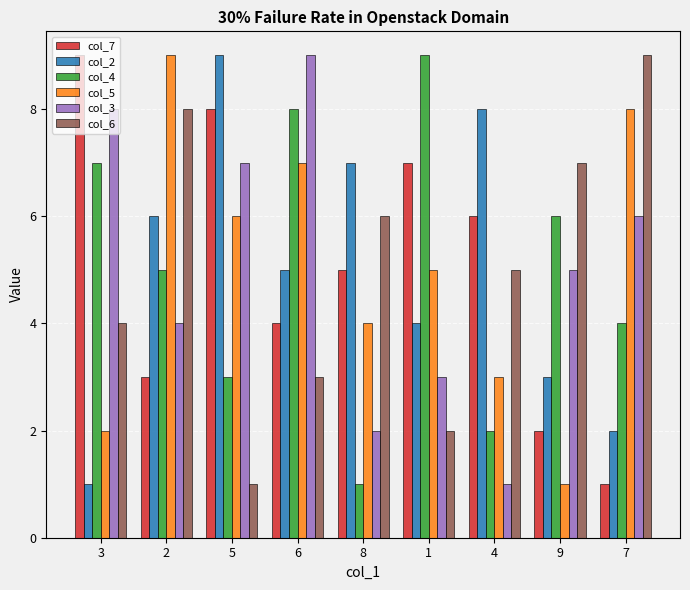

Between 5 and 7, which series saw the biggest shift?

col_6